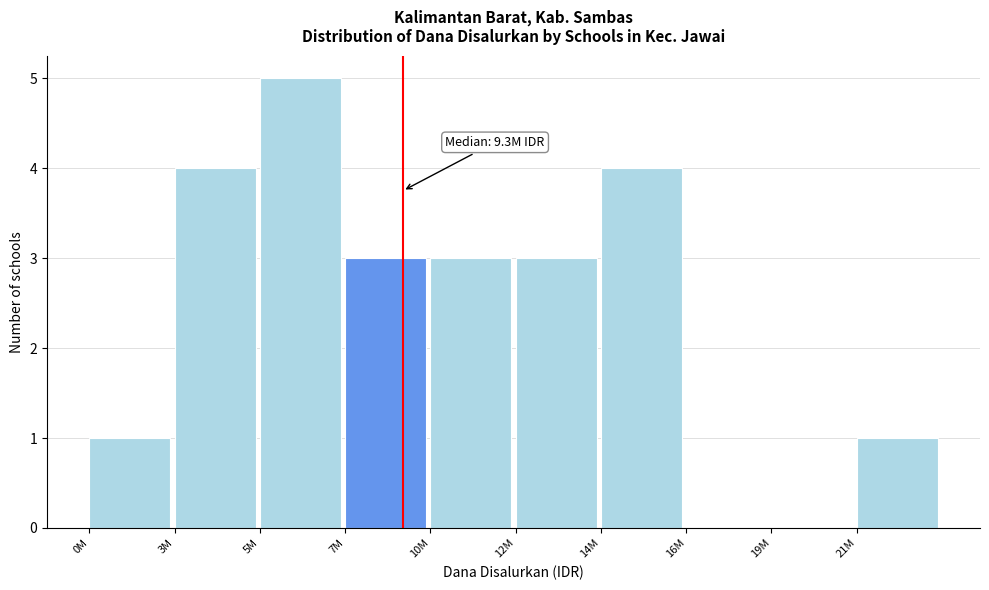

Reading left to right, transcribe all the data shown in this chart.

0M=1	3M=4	5M=5	7M=3	10M=3	12M=3	14M=4	16M=0	19M=0	21M=1